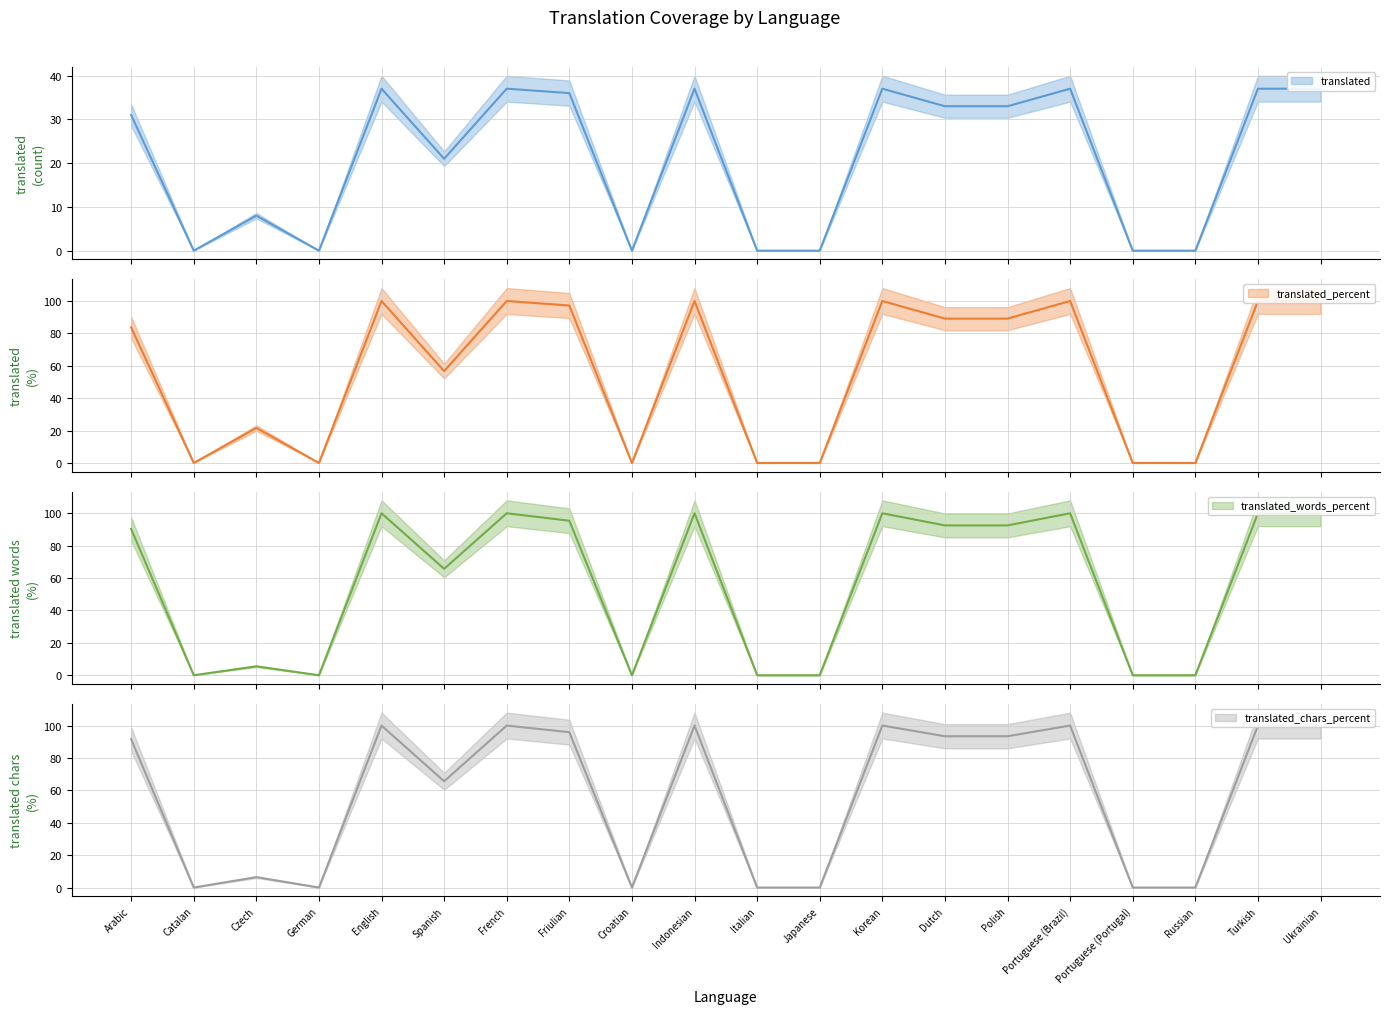

How many interior local valleys does the translated_words_percent (line) series have?

4